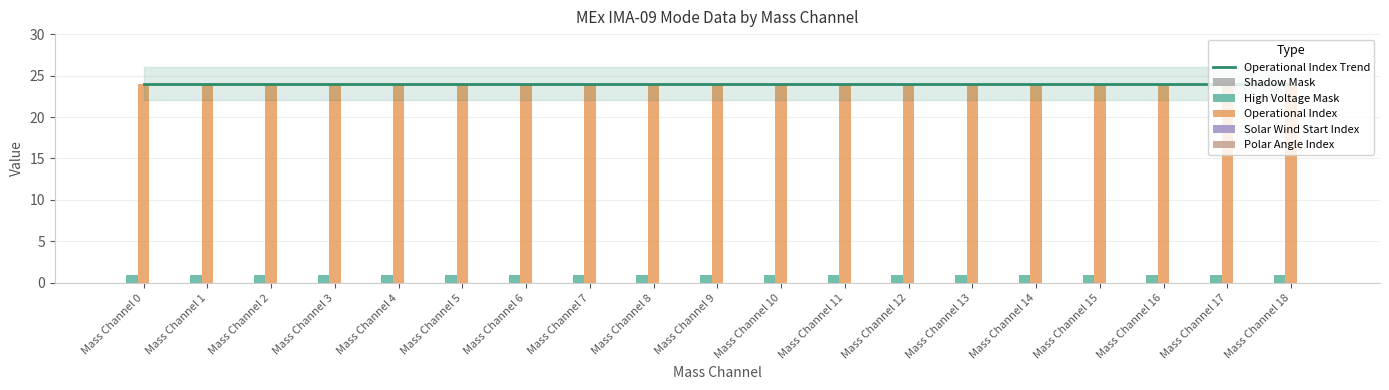

Are the bars horizontal?

No